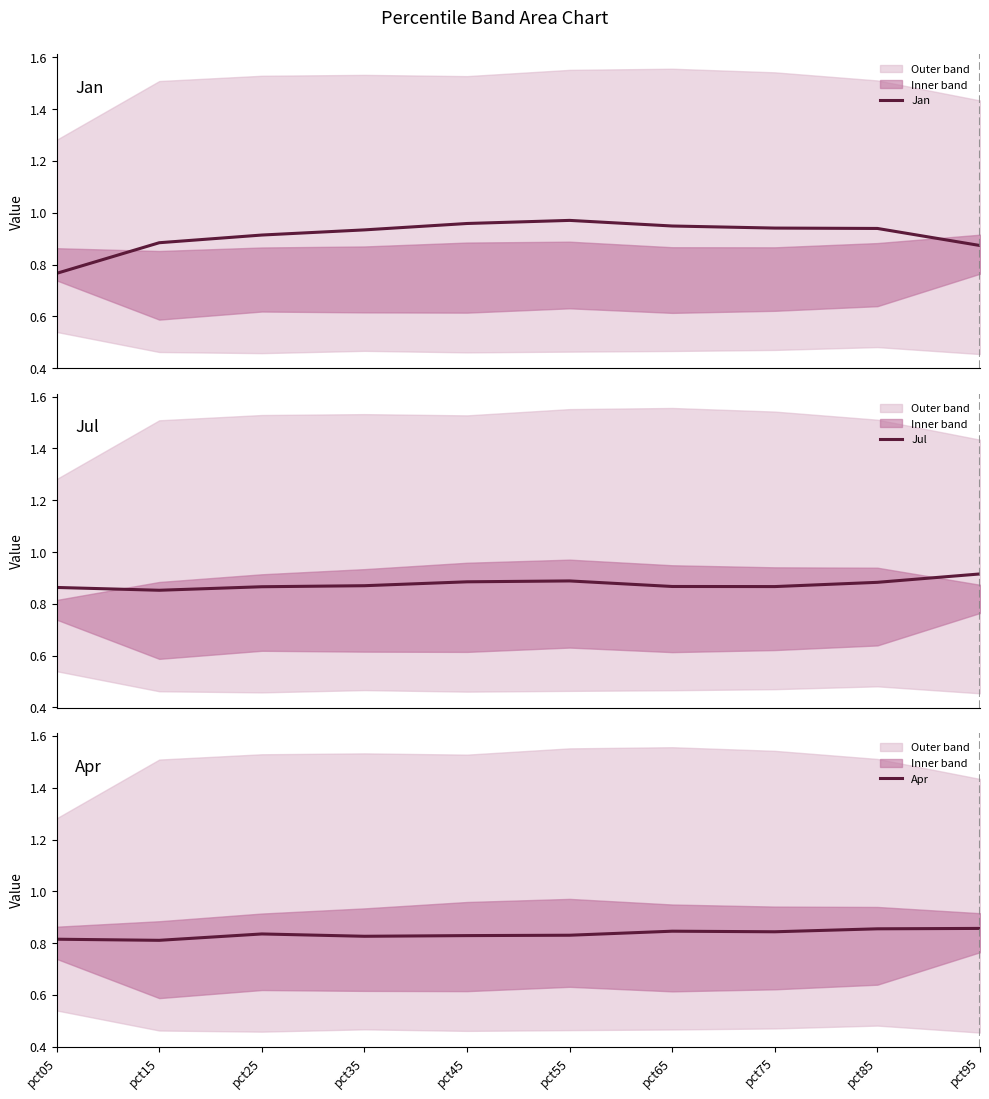

Read the Jul value at pct35.

0.9